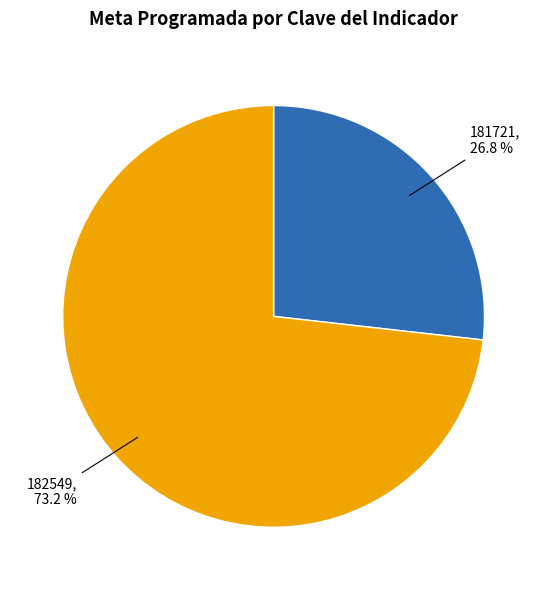

To the nearest percent, what is the difference between the largest and smallest slice percentages?

46%